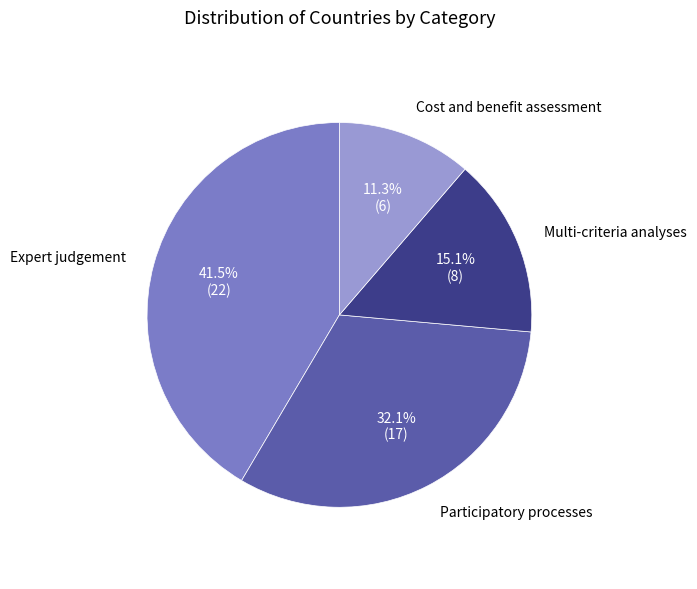

Is it true that Expert judgement is 55% of the pie?

False